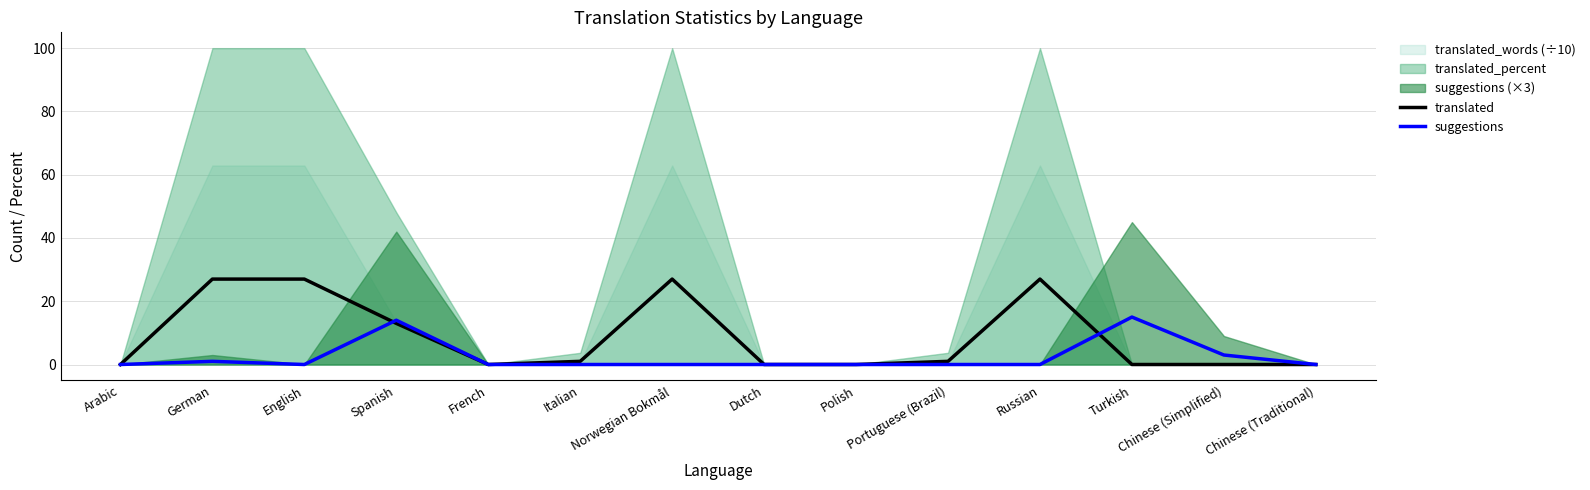

What is the total value across all series at Italian?

1